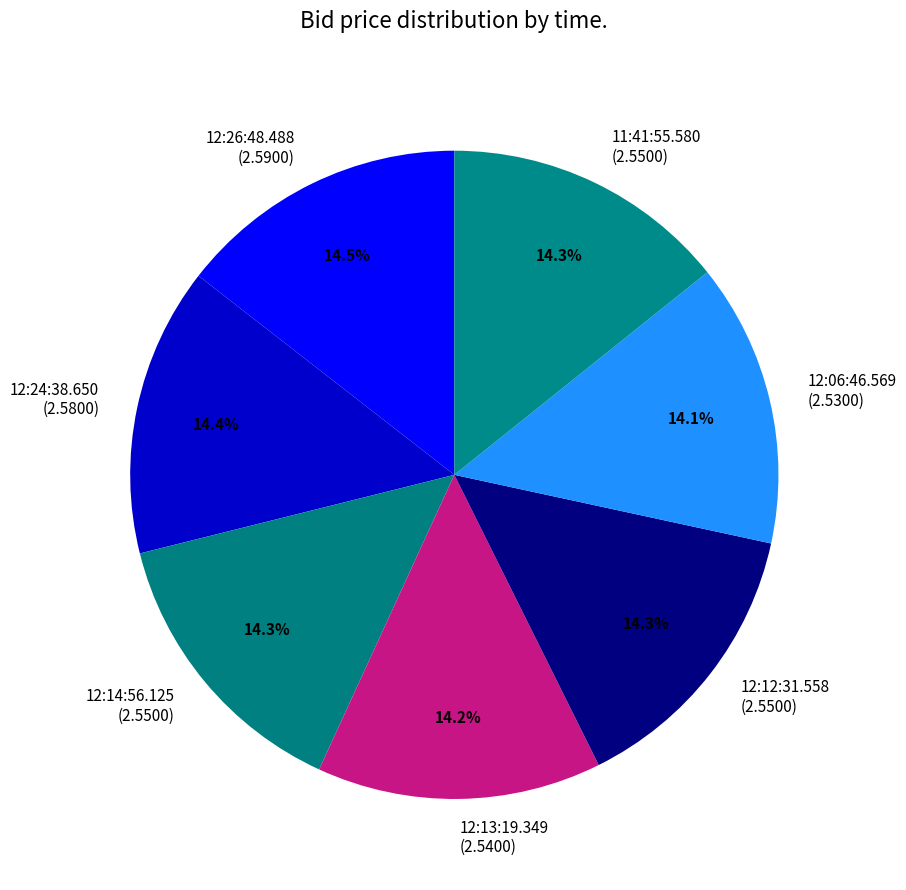

How much of the chart is everything except 12:24:38.650?

85.6%